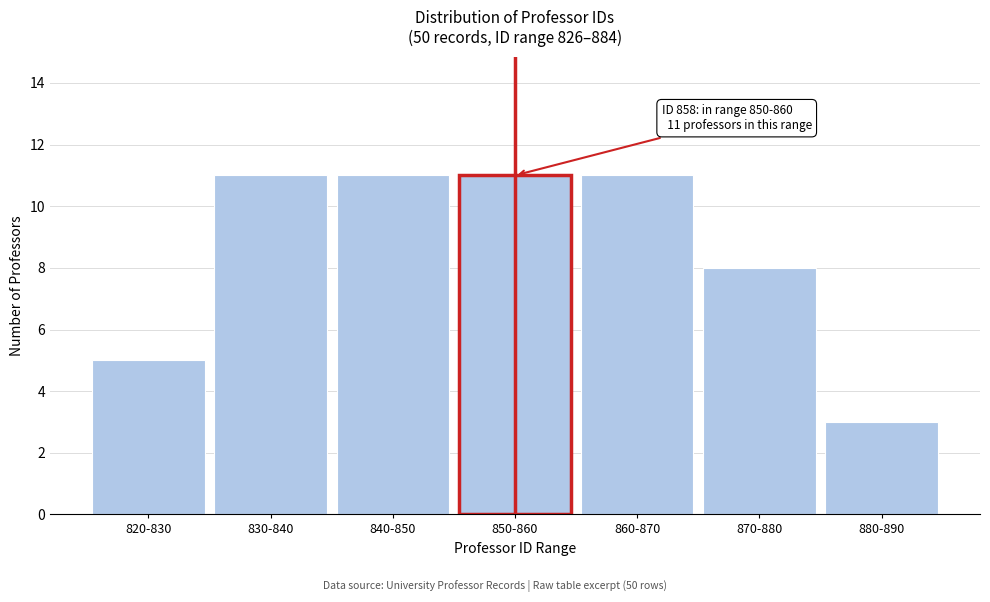

Reading left to right, what are all the values shown in this chart?

5	11	11	11	11	8	3